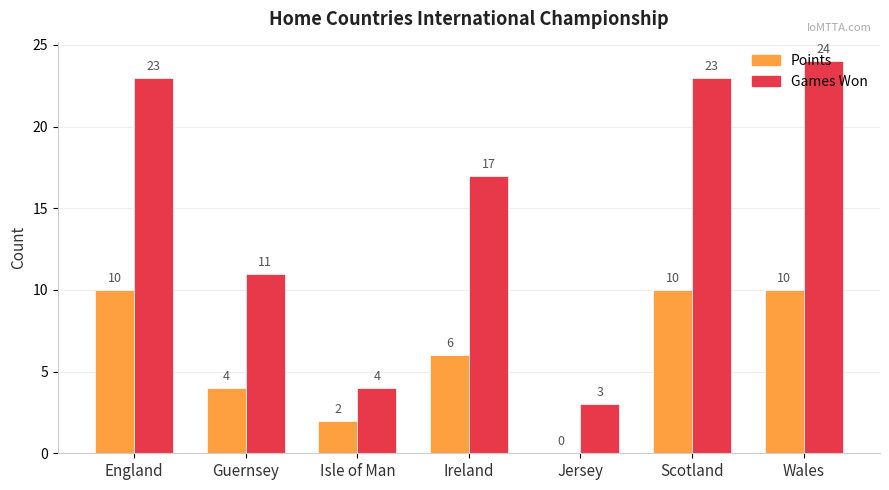

At which category does the chart reach its peak across all series?

Wales